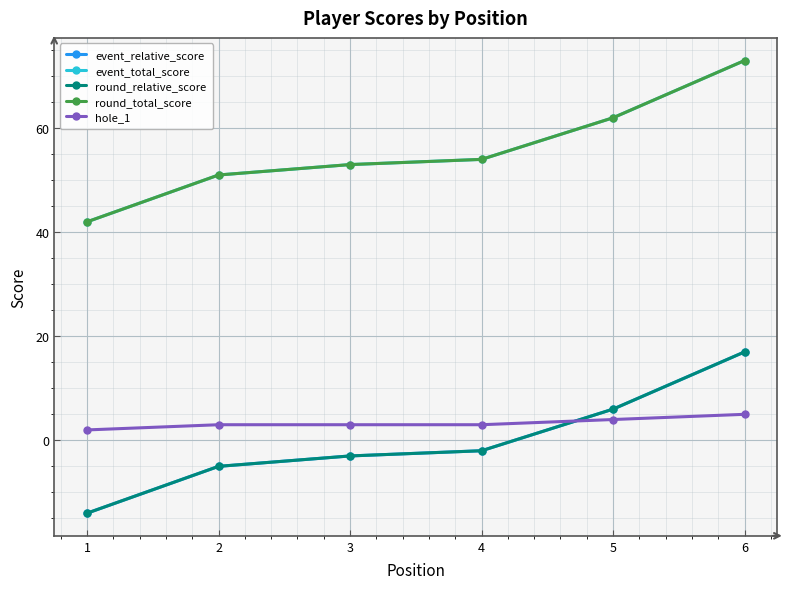

Does the chart have visible grid lines?

Yes